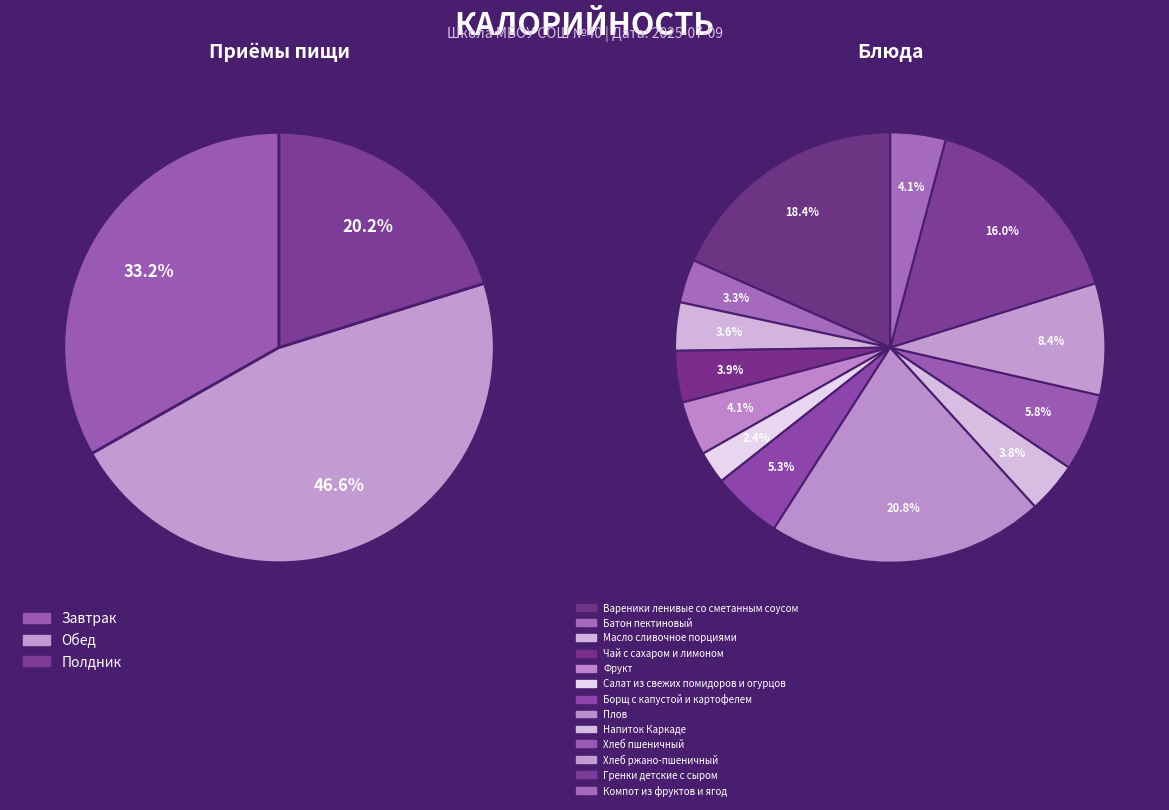

Which slice is the smallest?

Салат из свежих помидоров и огурцов